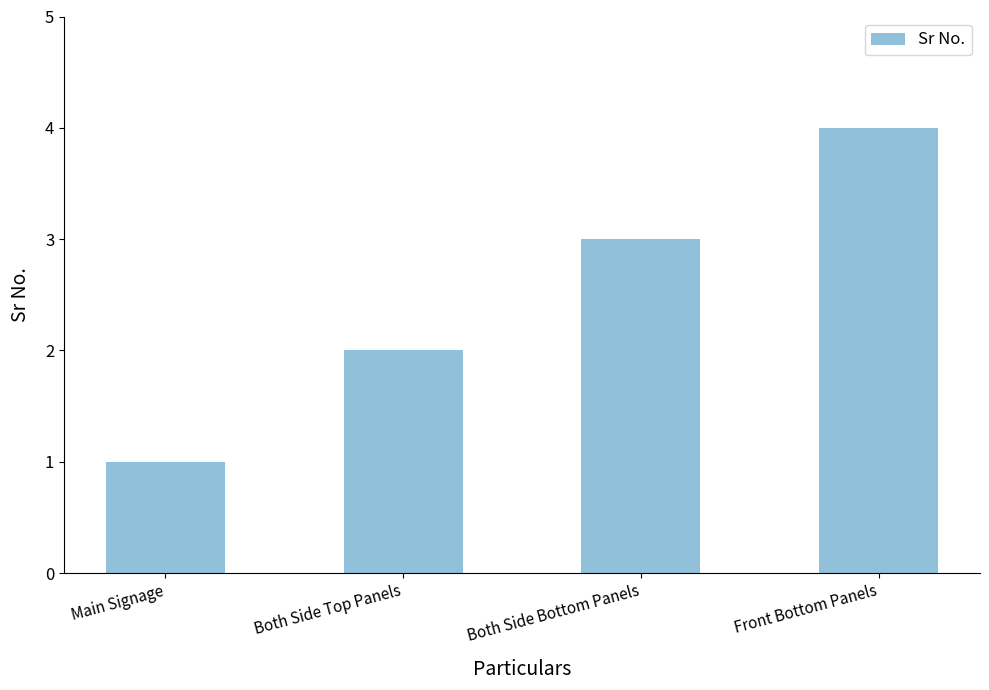

Approximately how many times larger is the value at Front Bottom Panels compared to Both Side Bottom Panels?

1.3